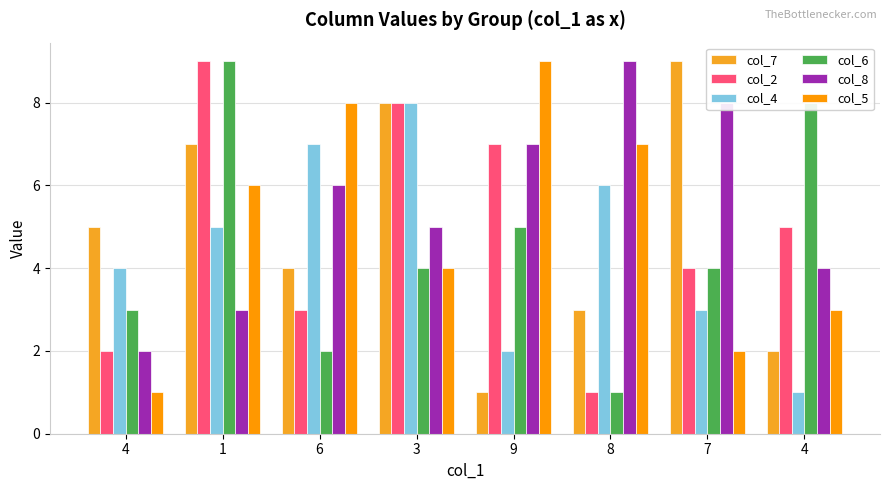

How many categories are shown in the chart?

8